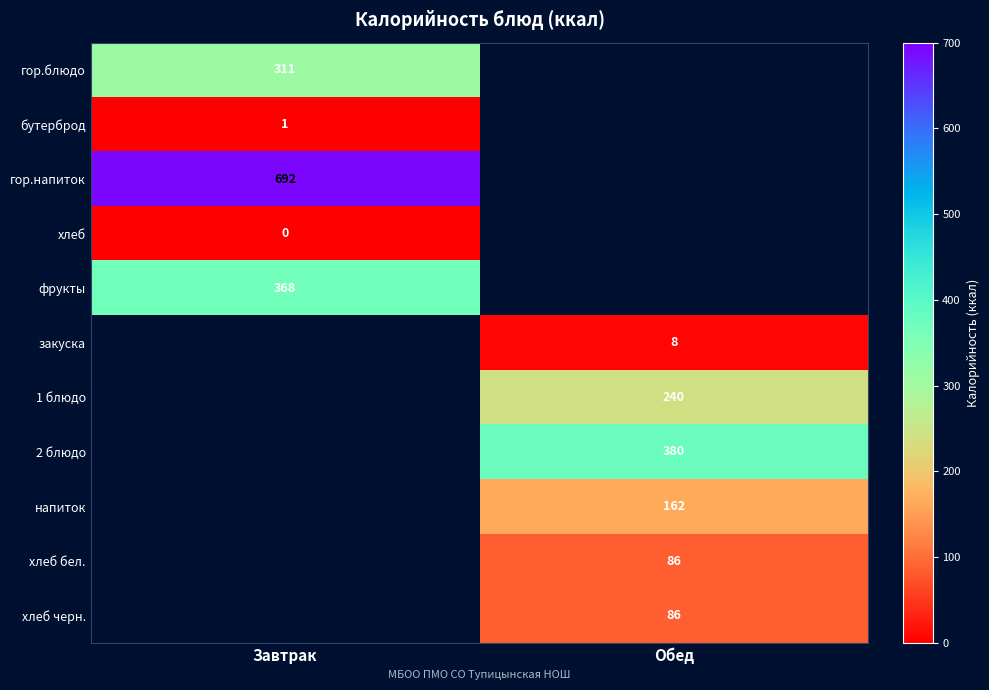

The 2 блюдо series shows 380 at Обед. True or false?

True